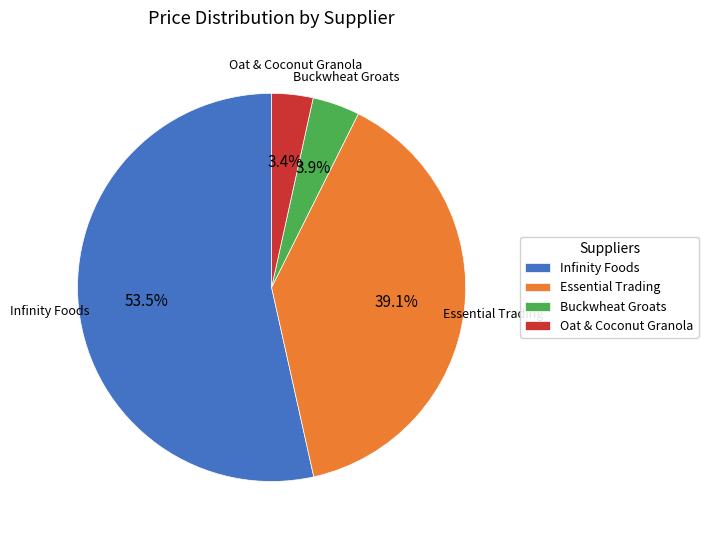

Is there a majority slice in this chart?

Yes